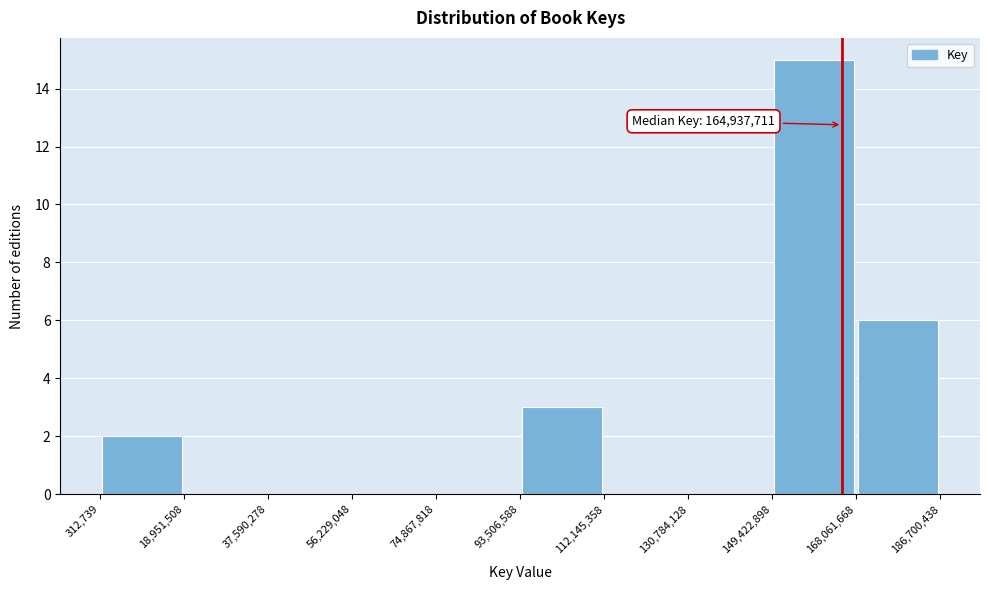

Which range on the x-axis has the tallest bar?

149,422,898 to 168,061,668